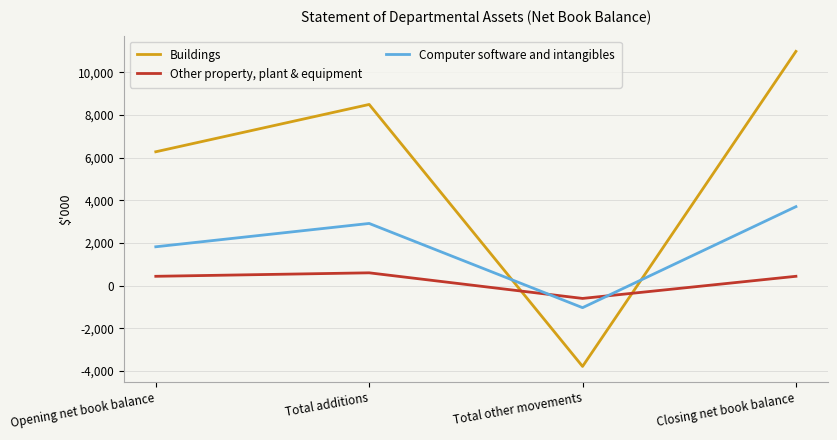

The value of Computer software and intangibles at Total additions is 4907. True or false?

False